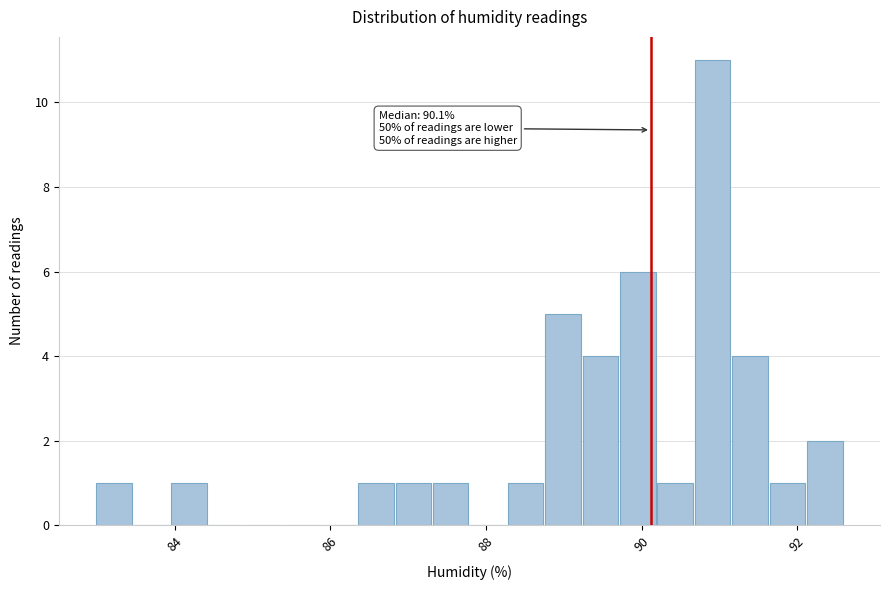

Read against the x-axis, roughly where is the centre of the tallest bar?

91.0